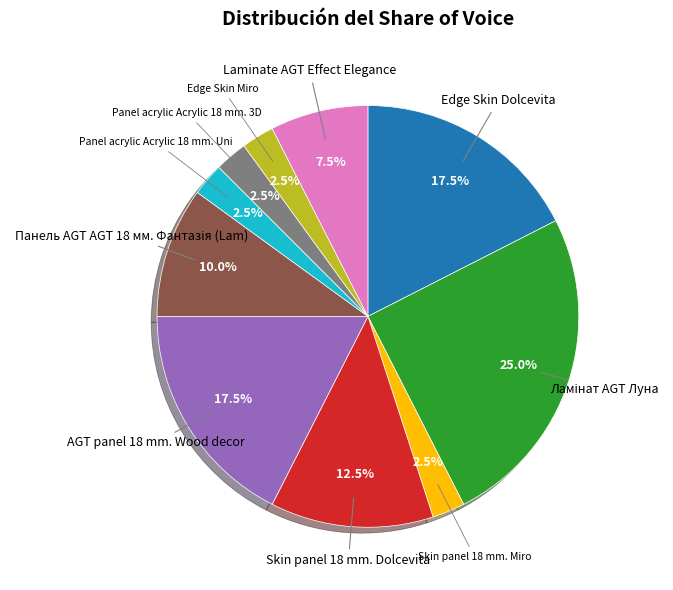

Is Edge Skin Dolcevita the majority of the pie?

No